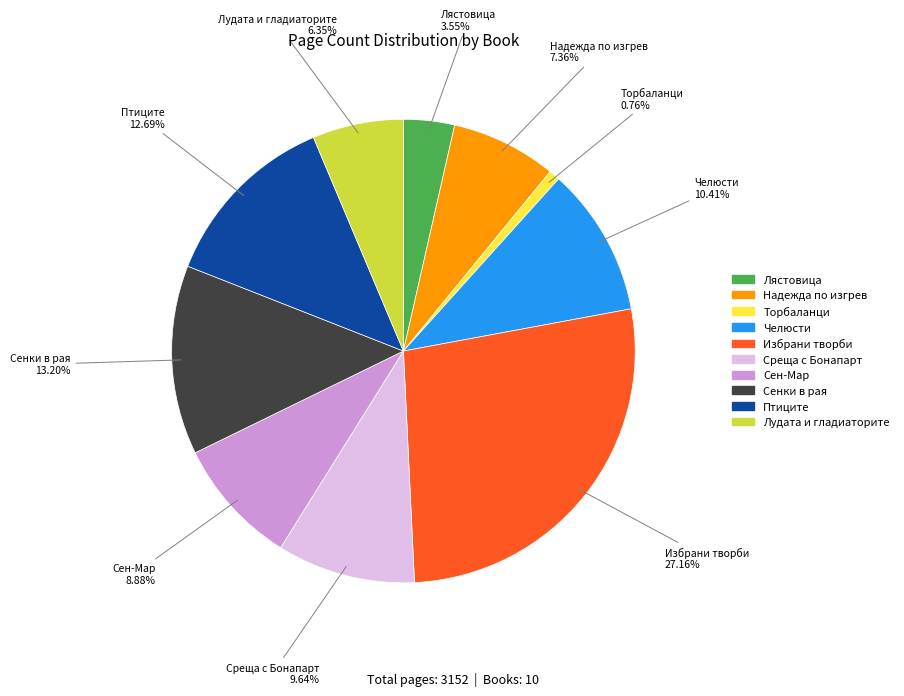

Is there any slice that represents more than half of the pie?

No